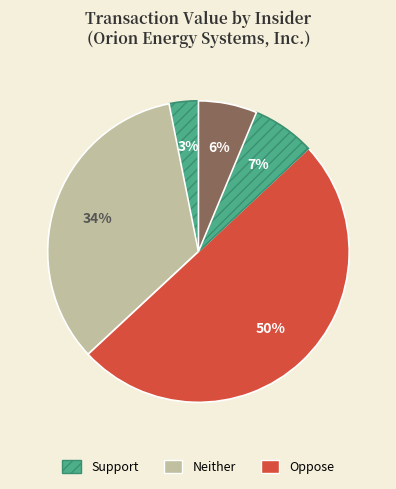

Which slice is the smallest?

Brodin J Per